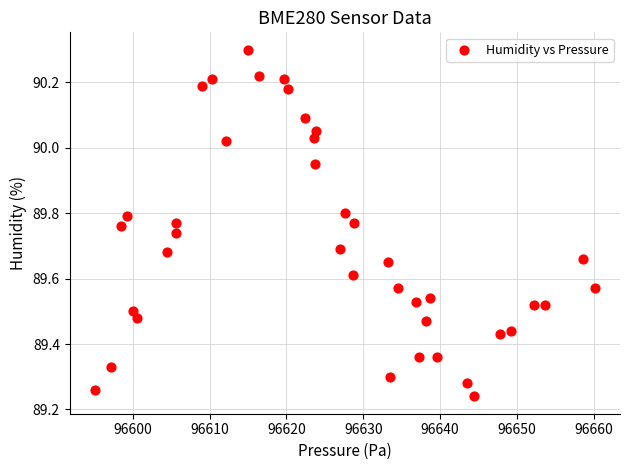

What is the range of X values (max minus min)?

65.1